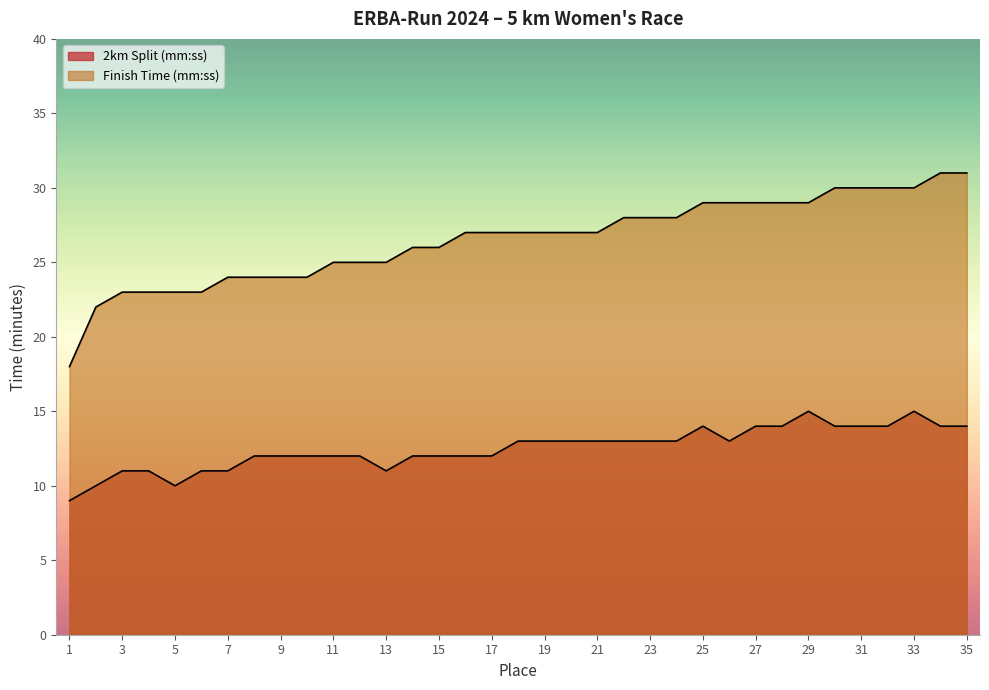

Reading left to right, list all the values displayed in this chart.

2km Split (mm:ss): 1=9	2=10	3=11	4=11	5=10	6=11	7=11	8=12	9=12	10=12	11=12	12=12	13=11	14=12	15=12	16=12	17=12	18=13	19=13	20=13	21=13	22=13	23=13	24=13	25=14	26=13	27=14	28=14	29=15	30=14	31=14	32=14	33=15	34=14	35=14
Finish Time (mm:ss): 1=18	2=22	3=23	4=23	5=23	6=23	7=24	8=24	9=24	10=24	11=25	12=25	13=25	14=26	15=26	16=27	17=27	18=27	19=27	20=27	21=27	22=28	23=28	24=28	25=29	26=29	27=29	28=29	29=29	30=30	31=30	32=30	33=30	34=31	35=31